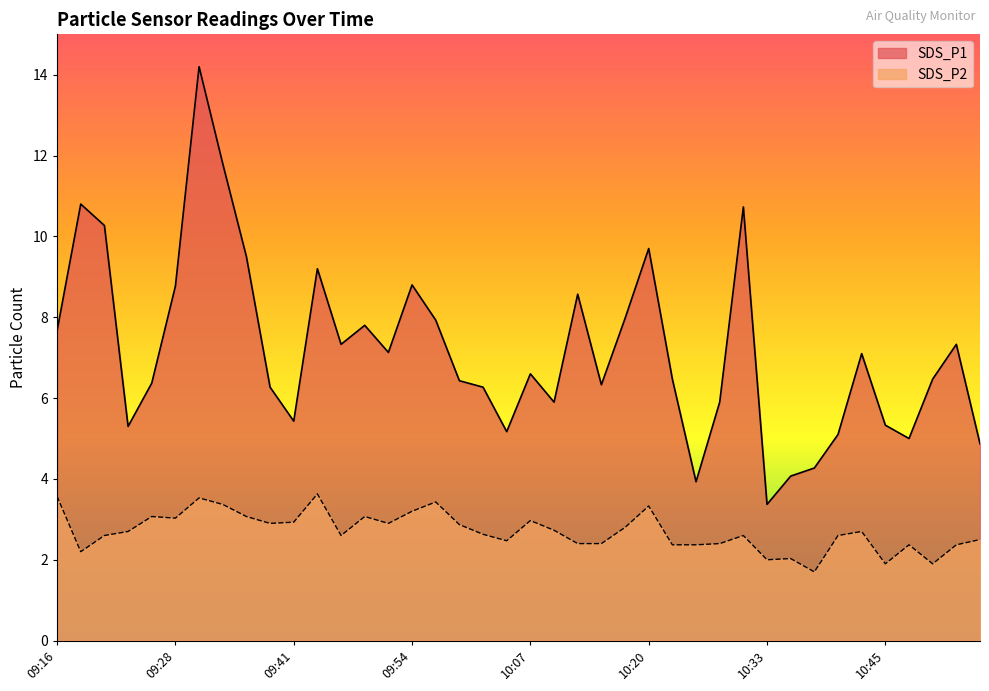

Which series has the largest total across all categories?

SDS_P1